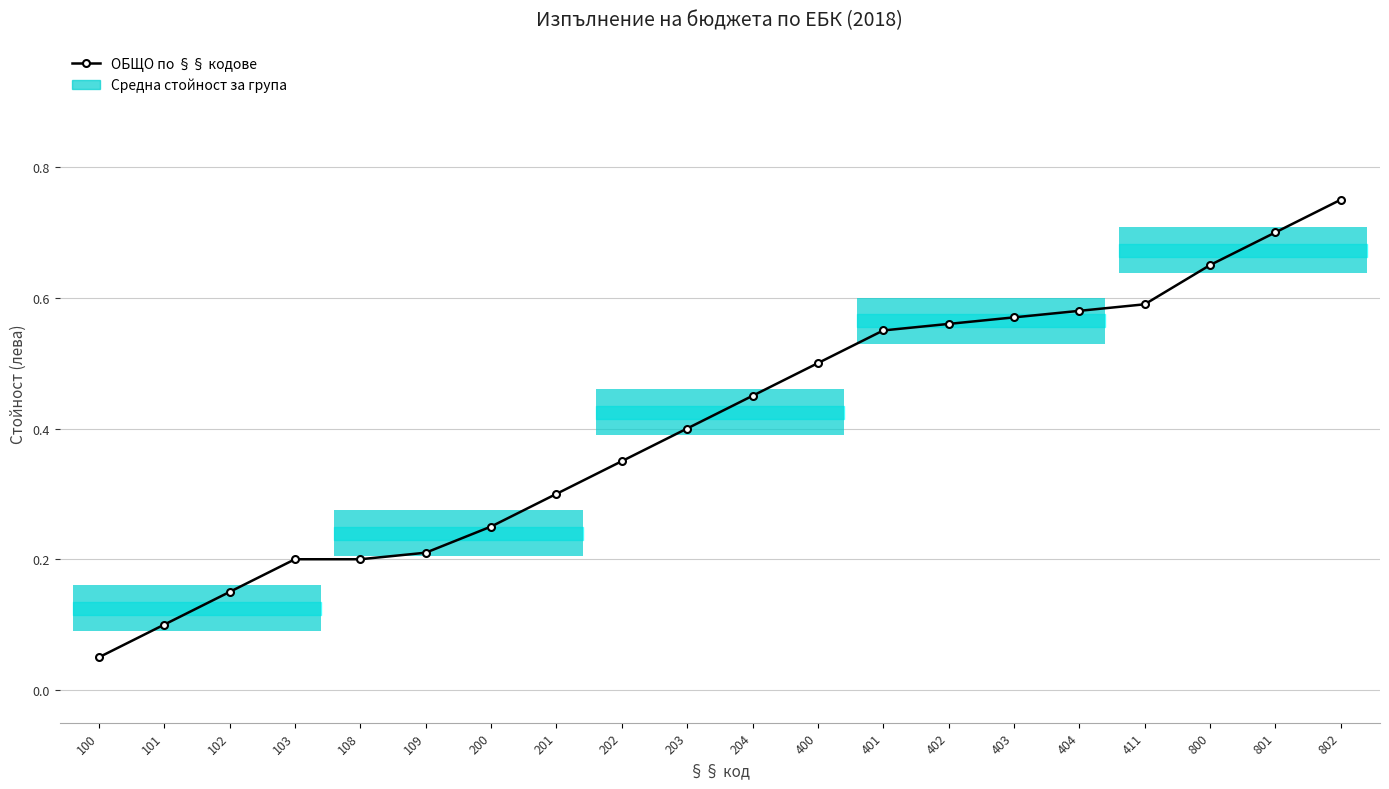

Where is the data nearest to the value 0?

100